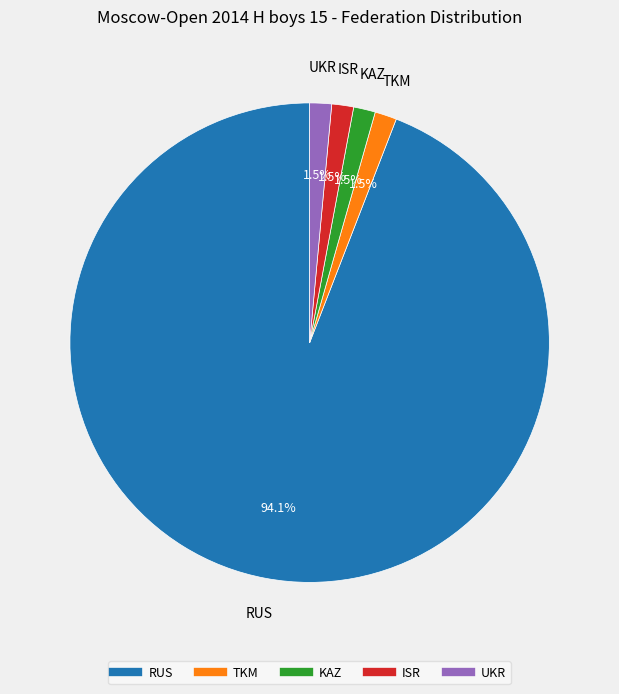

What portion of the pie excludes KAZ?

98.5%